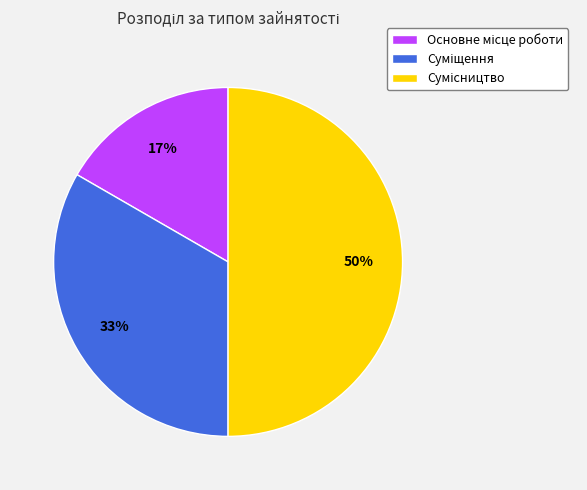

To the nearest percent, what is the difference between the largest and smallest slice percentages?

33%